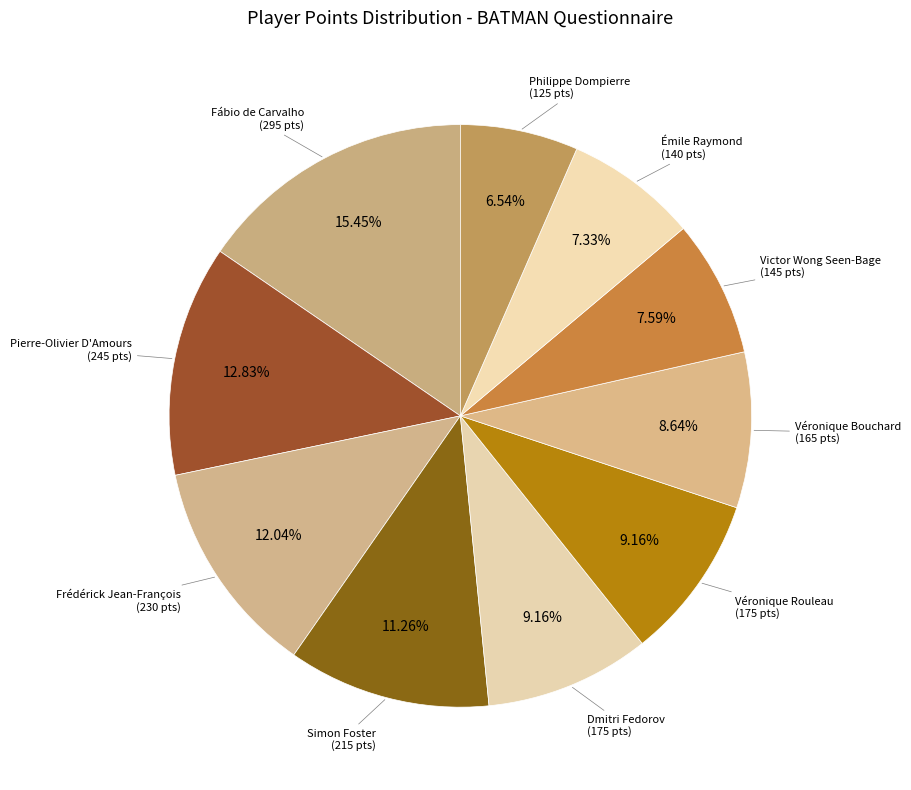

How many segments does this pie chart have?

10